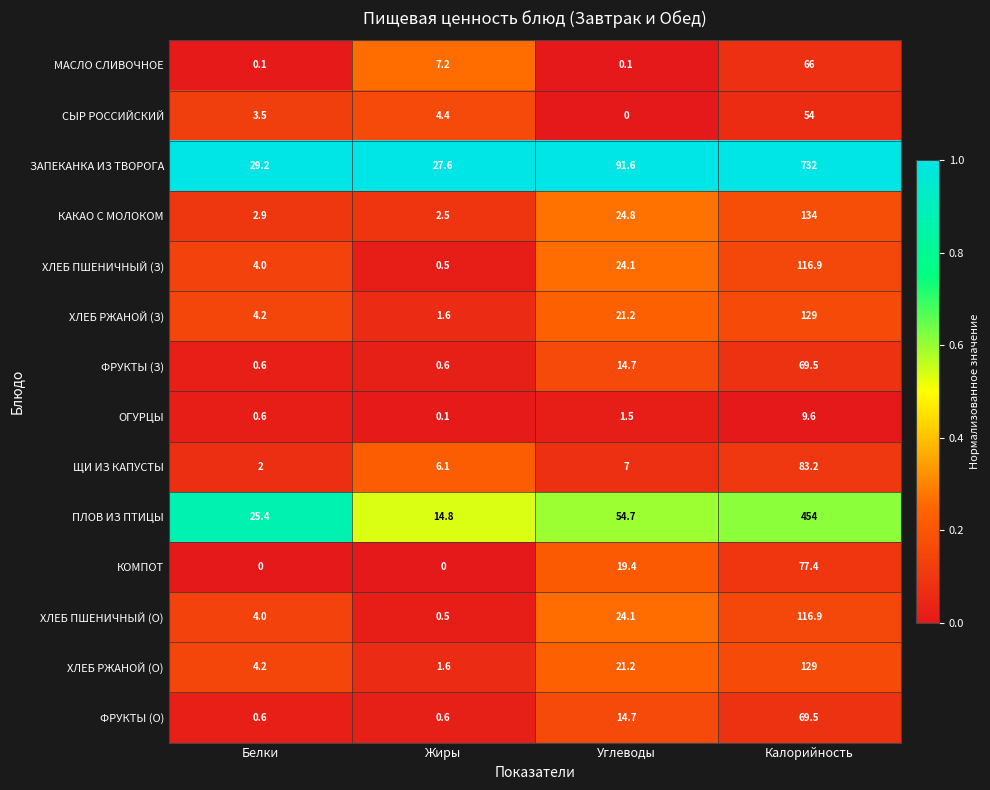

True or false: ХЛЕБ РЖАНОЙ (З) has a value of 44.9 at Калорийность.

False